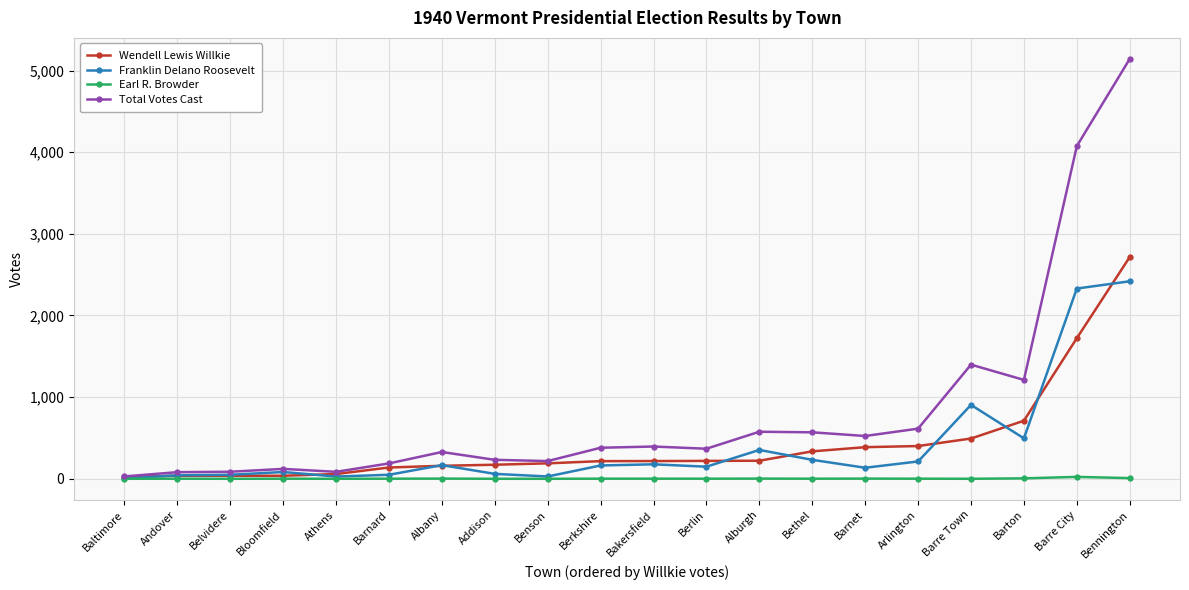

At which label does Wendell Lewis Willkie reach its peak?

Bennington